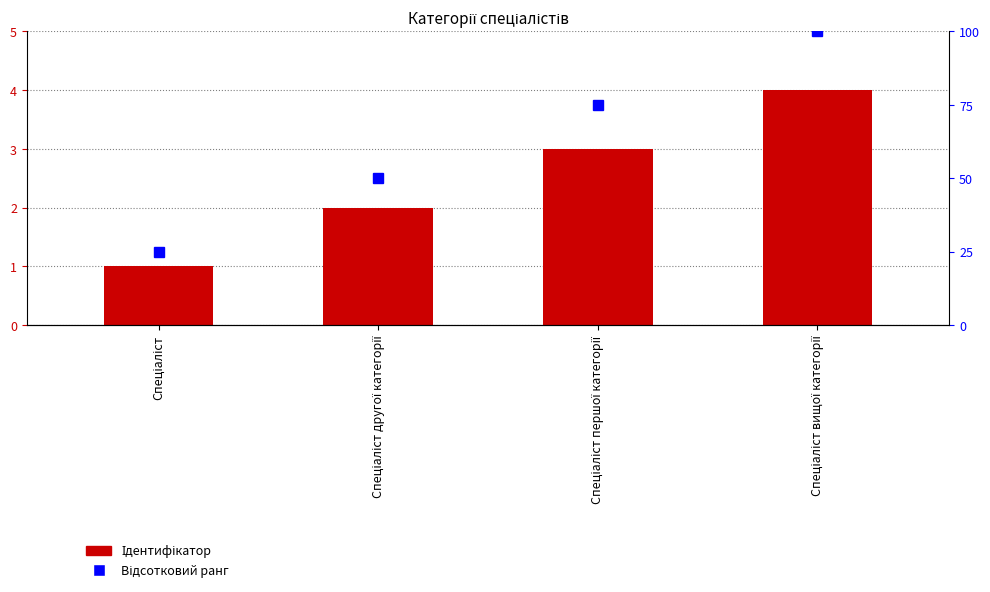

What is the label of the 4th bar from the left?

Спеціаліст вищої категорії